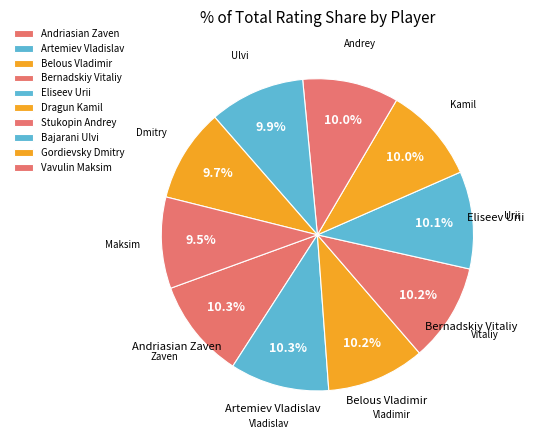

How much of the chart is everything except Belous Vladimir?

89.8%